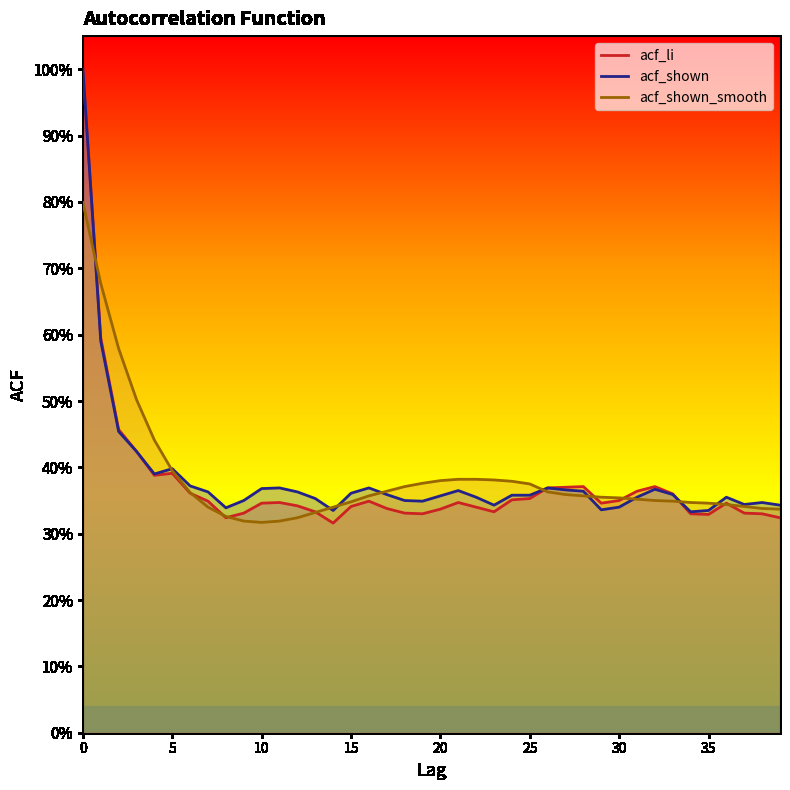

True or false: acf_shown_smooth has more than 1 interior local peaks.

False